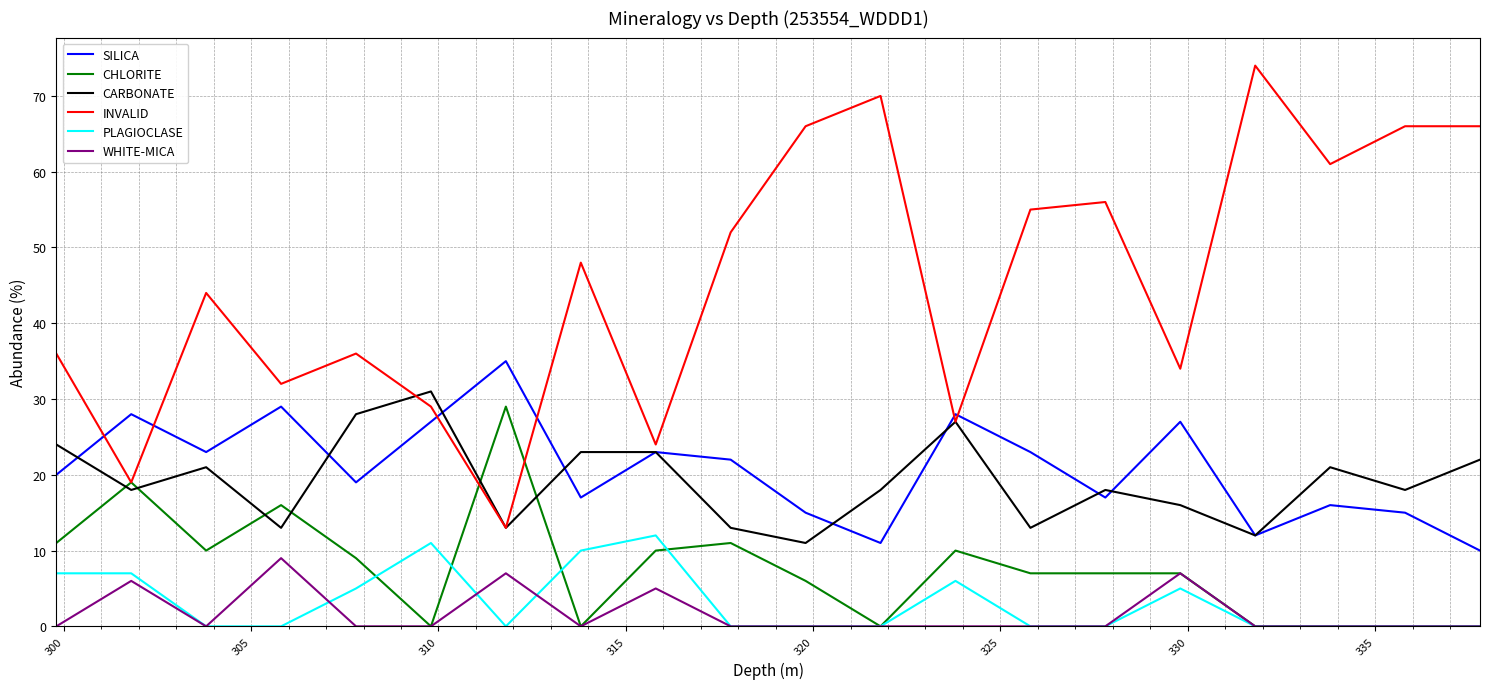

Reading left to right, extract all data points from this chart.

SILICA: 20	28	23	29	19	27	35	17	23	22	15	11	28	23	17	27	12	16	15	10
CHLORITE: 11	19	10	16	9	0	29	0	10	11	6	0	10	7	7	7	0	0	0	0
CARBONATE: 24	18	21	13	28	31	13	23	23	13	11	18	27	13	18	16	12	21	18	22
INVALID: 36	19	44	32	36	29	13	48	24	52	66	70	27	55	56	34	74	61	66	66
PLAGIOCLASE: 7	7	0	0	5	11	0	10	12	0	0	0	6	0	0	5	0	0	0	0
WHITE-MICA: 0	6	0	9	0	0	7	0	5	0	0	0	0	0	0	7	0	0	0	0